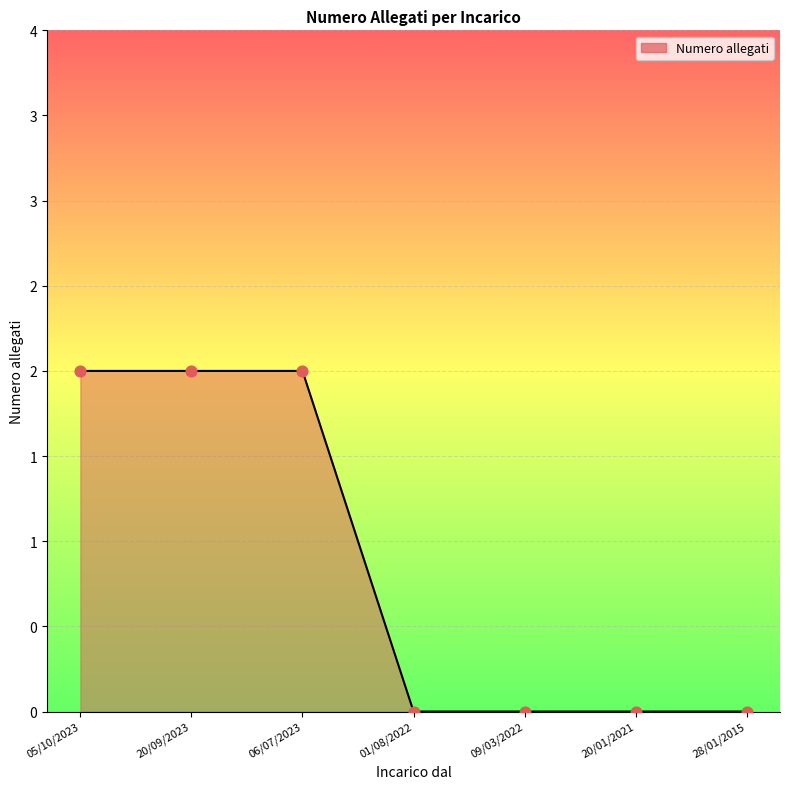

Approximately how many times larger is the value at 06/07/2023 compared to 20/09/2023?

1.0